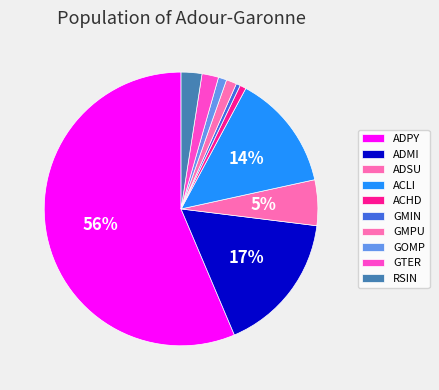

Between GTER and ACHD, which is larger?

GTER